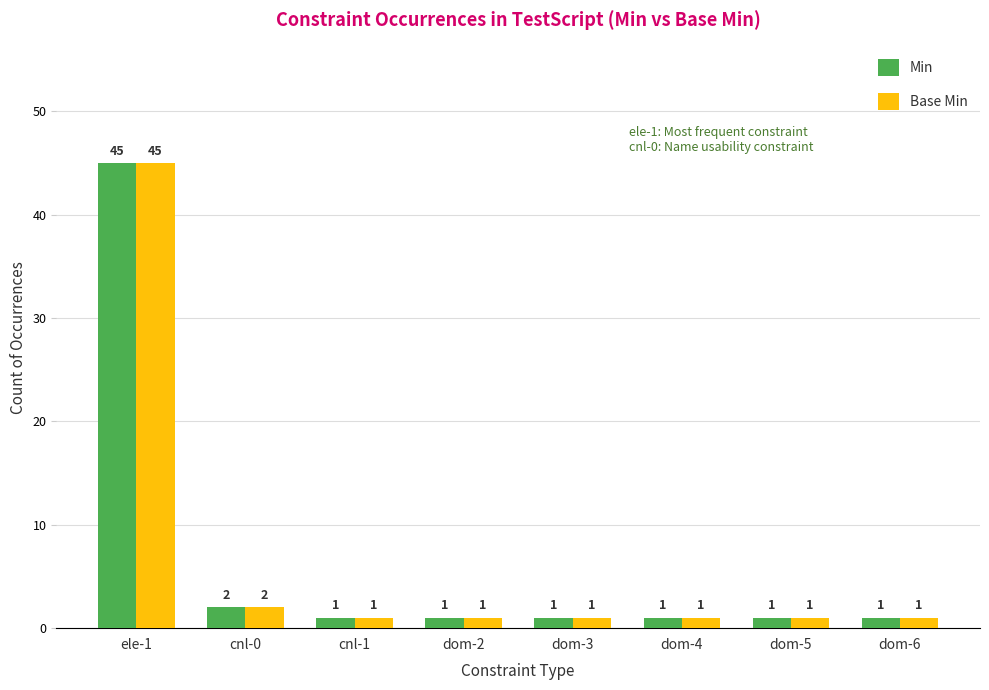

At which category is the sum across all series the highest?

ele-1